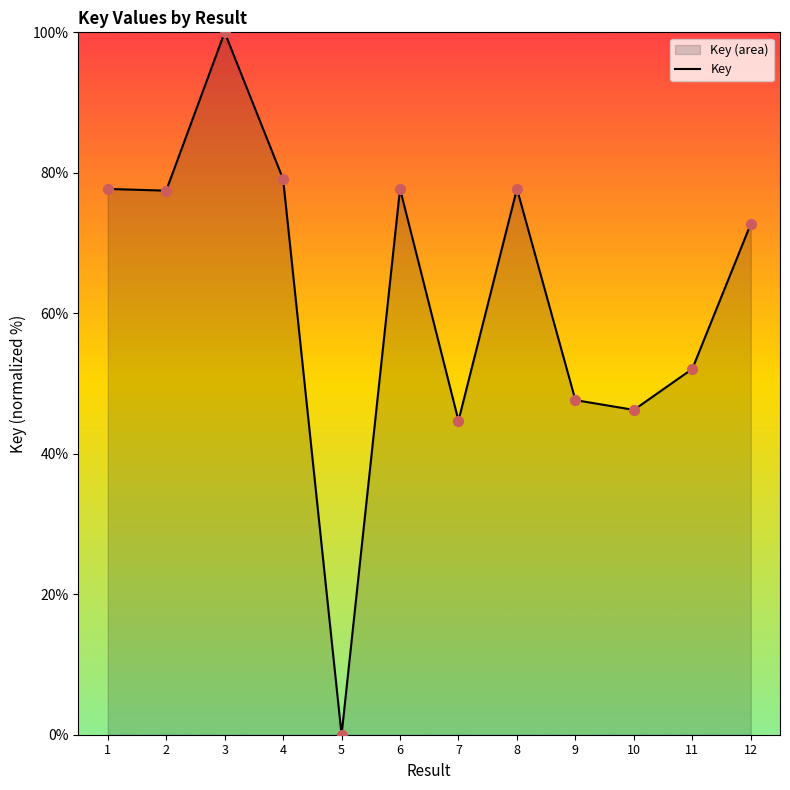

What is the change in value from 1 to 12?

-5.0